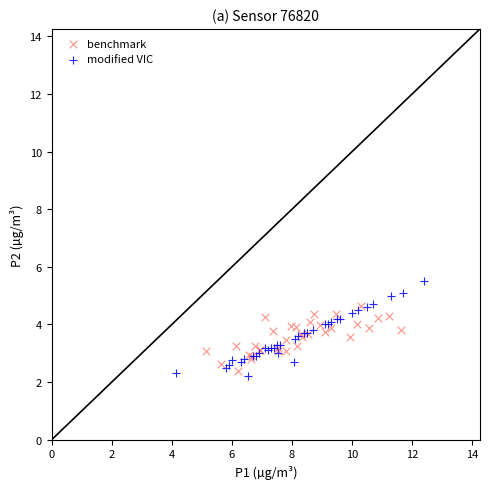

Which series contains the highest Y value?

modified VIC